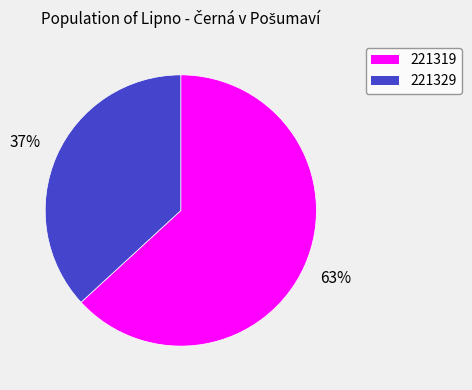

Rank the categories by value from highest to lowest.

221319, 221329